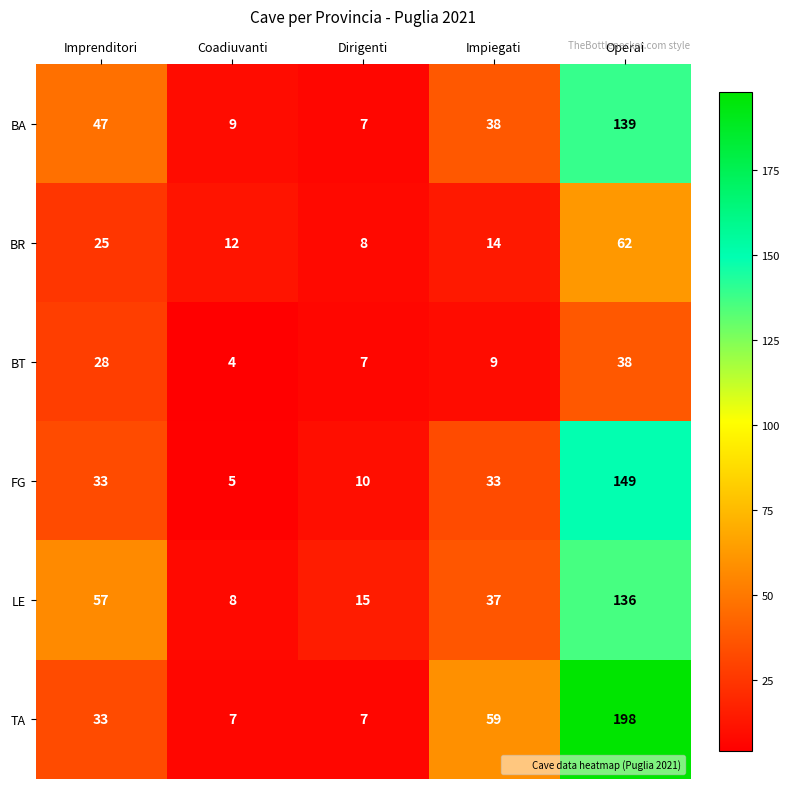

Reading left to right, list all the values displayed in this chart.

BA: 47	9	7	38	139
BR: 25	12	8	14	62
BT: 28	4	7	9	38
FG: 33	5	10	33	149
LE: 57	8	15	37	136
TA: 33	7	7	59	198